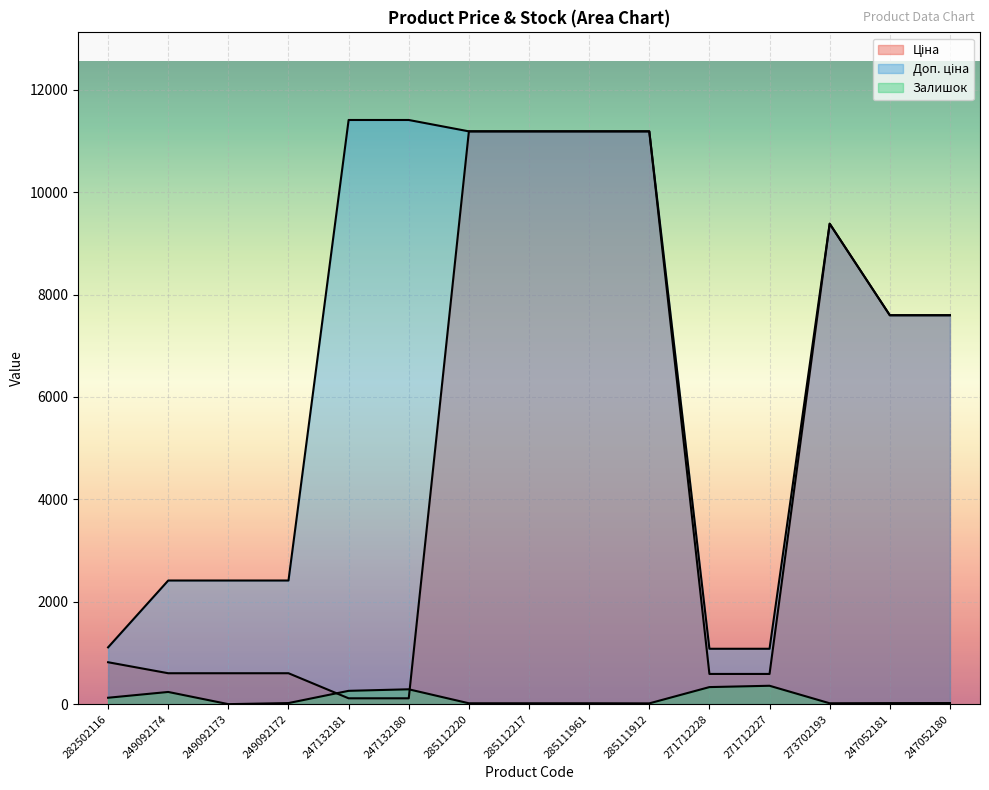

Rank the series by their average value, from lowest to highest.

Залишок, Ціна, Доп. ціна